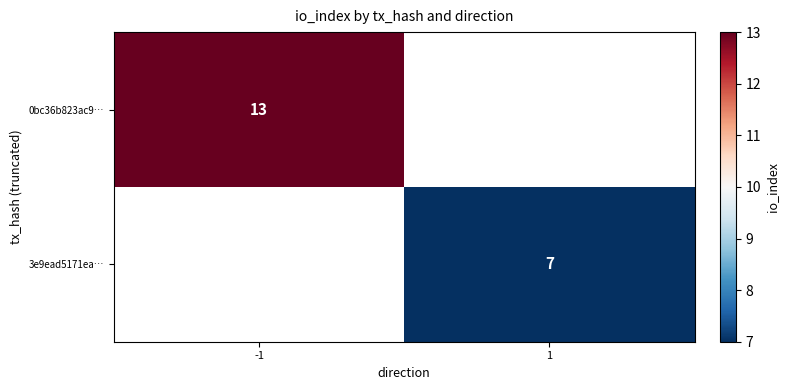

The value of 3e9ead5171ea… at 1 is 7. True or false?

True